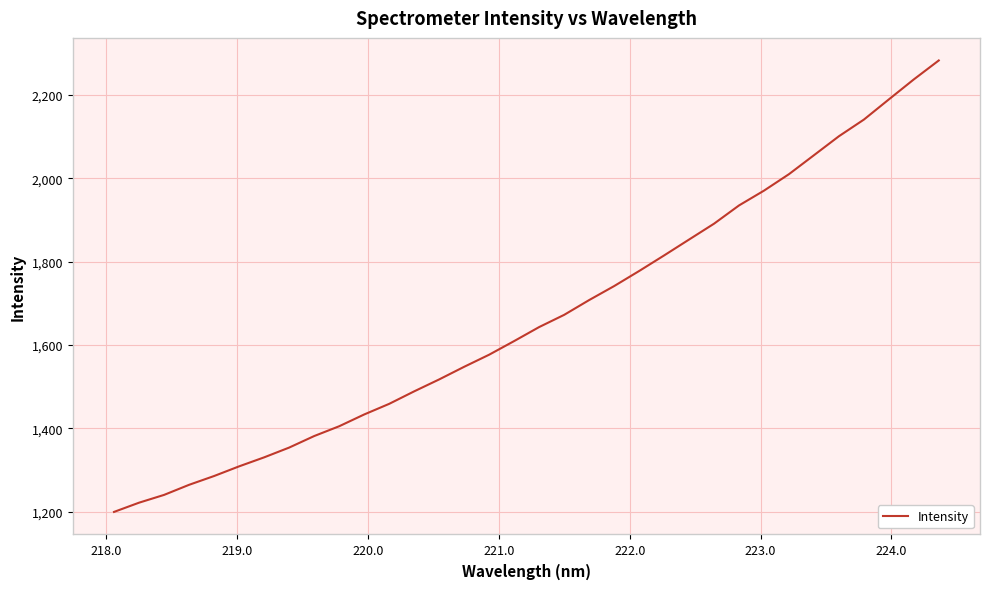

What is the greatest value displayed?

2283.0